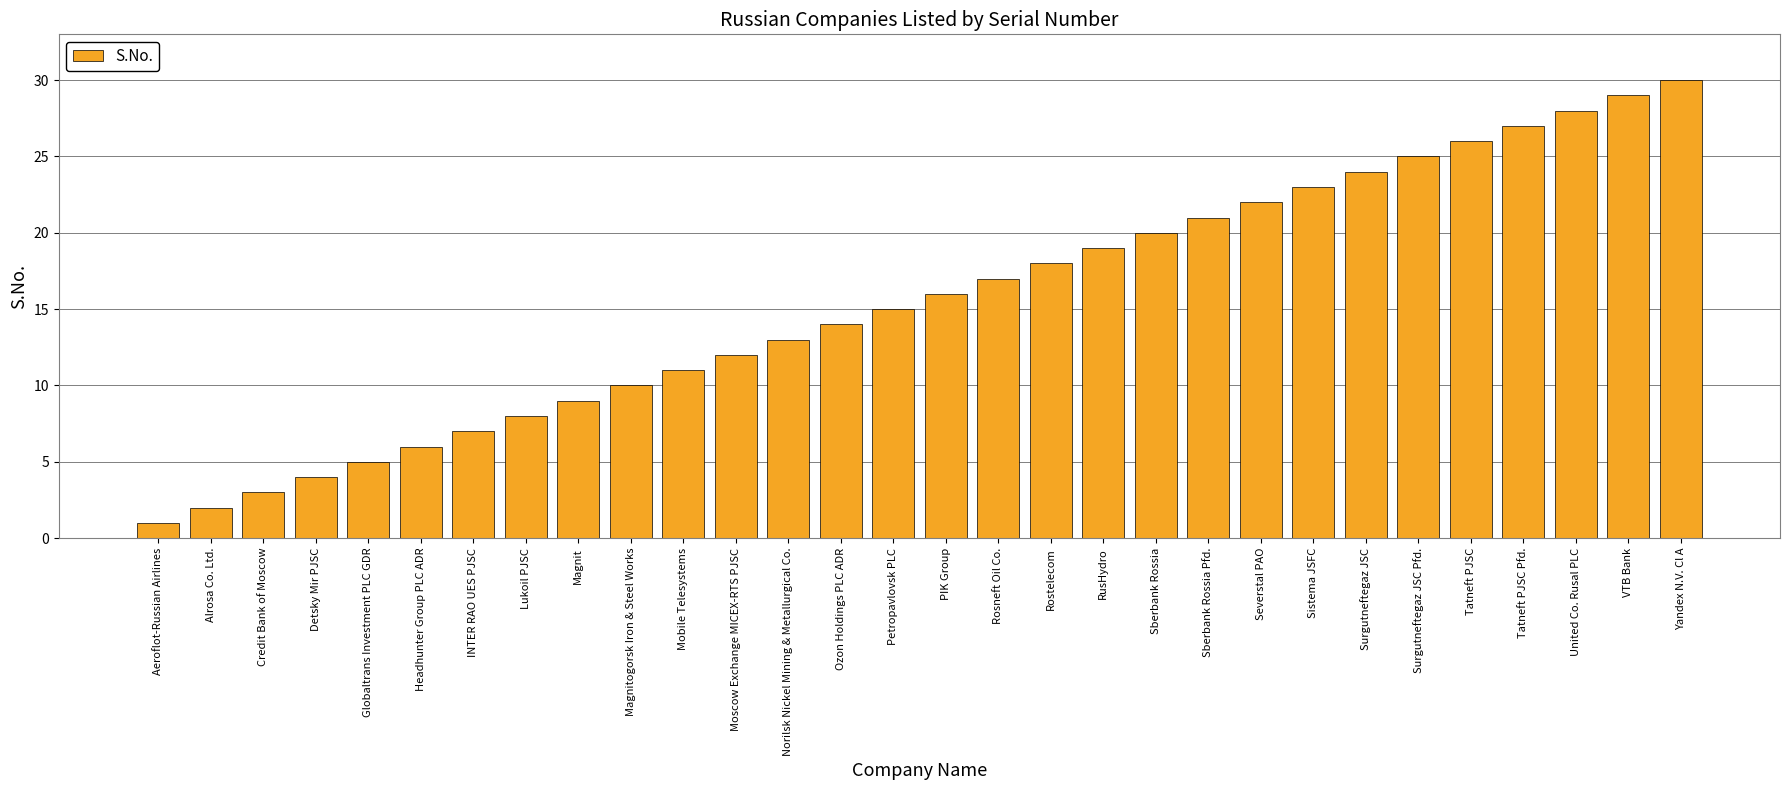

Which label corresponds to the smallest value in the chart?

Aeroflot-Russian Airlines